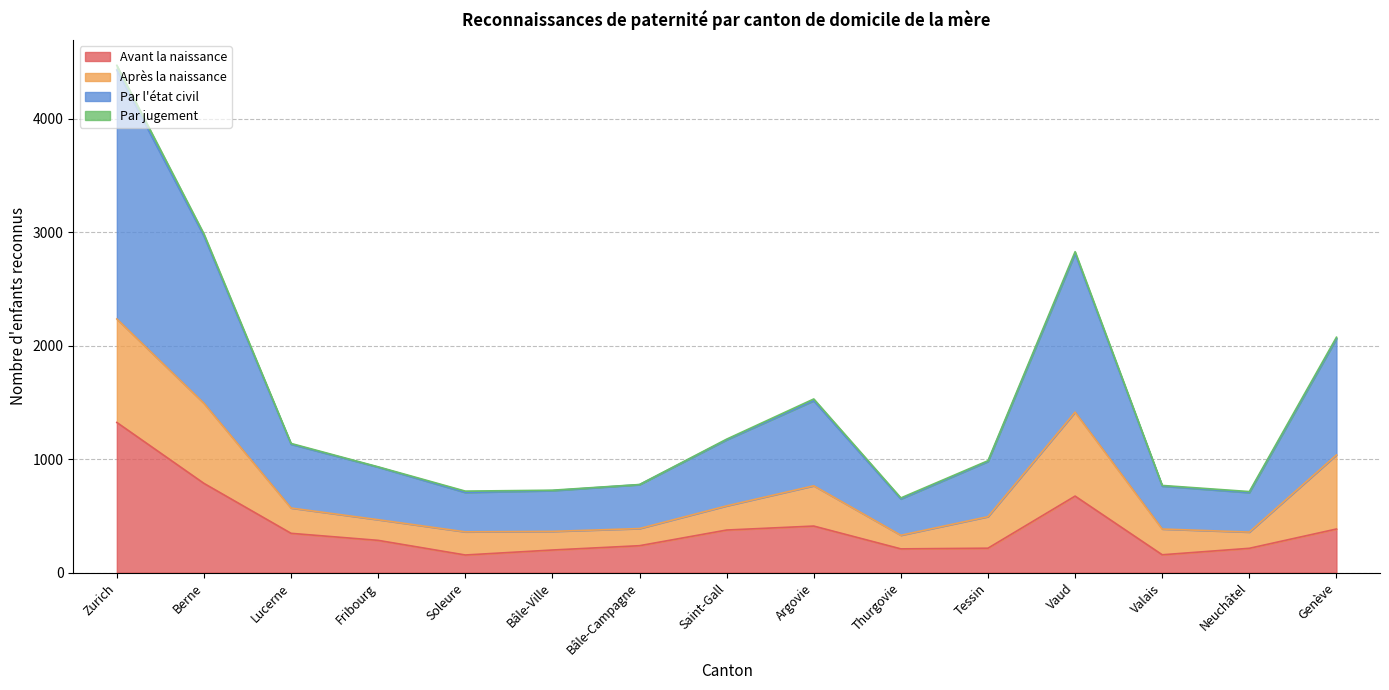

What position from the right is Thurgovie?

6